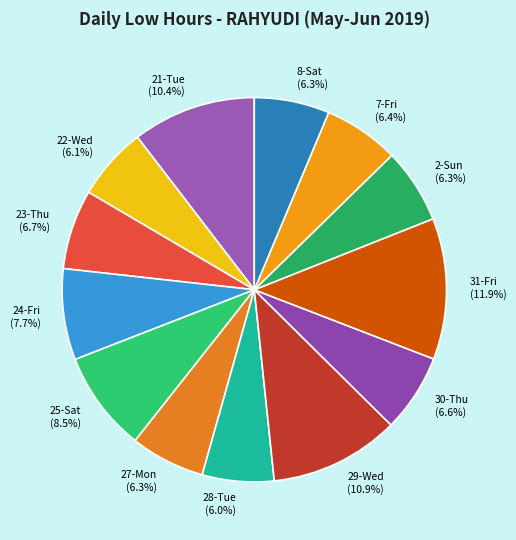

What is the ratio of the value at 30-Thu to the value at 27-Mon?

1.0